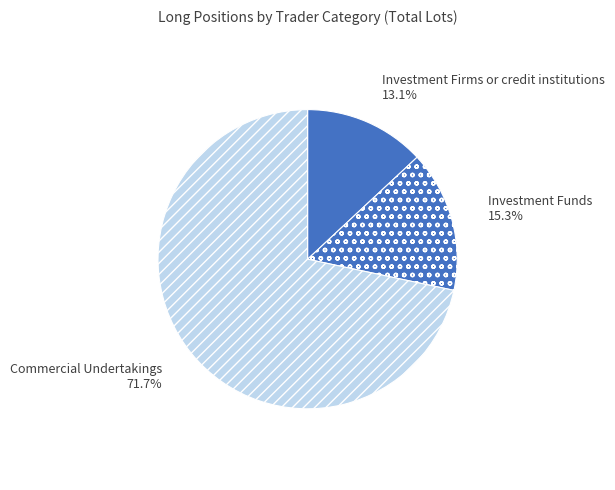

What percentage is NOT represented by Investment Funds?

84.7%